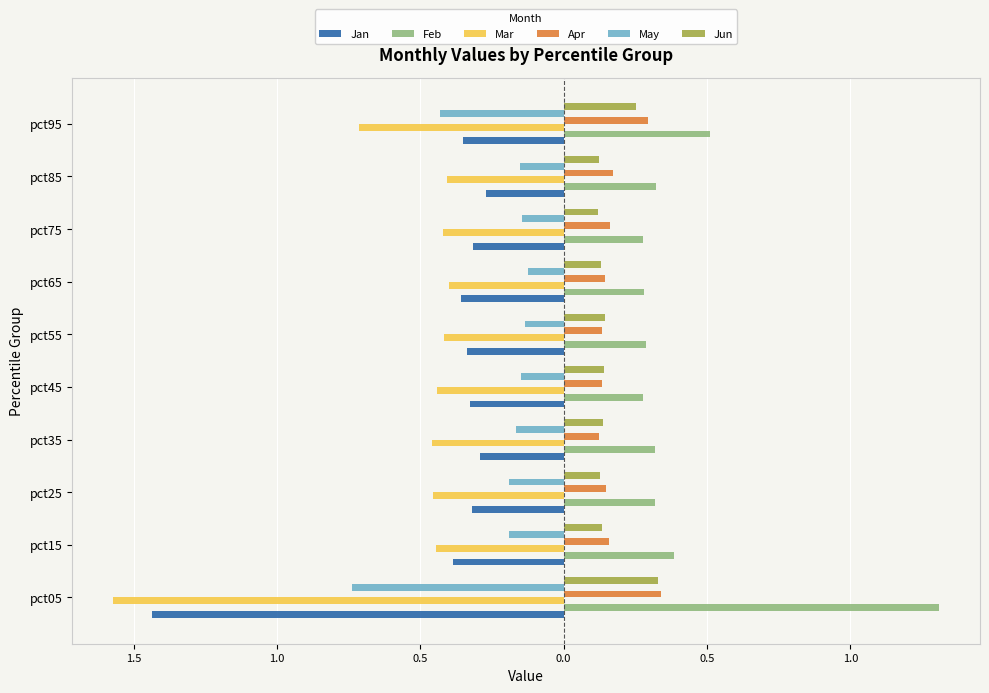

Reading left to right, transcribe all the data shown in this chart.

Jan: -1.4	-0.4	-0.3	-0.3	-0.3	-0.3	-0.4	-0.3	-0.3	-0.4
Feb: 1.3	0.4	0.3	0.3	0.3	0.3	0.3	0.3	0.3	0.5
Mar: -1.6	-0.4	-0.5	-0.5	-0.4	-0.4	-0.4	-0.4	-0.4	-0.7
Apr: 0.3	0.2	0.1	0.1	0.1	0.1	0.1	0.2	0.2	0.3
May: -0.7	-0.2	-0.2	-0.2	-0.1	-0.1	-0.1	-0.1	-0.2	-0.4
Jun: 0.3	0.1	0.1	0.1	0.1	0.1	0.1	0.1	0.1	0.3